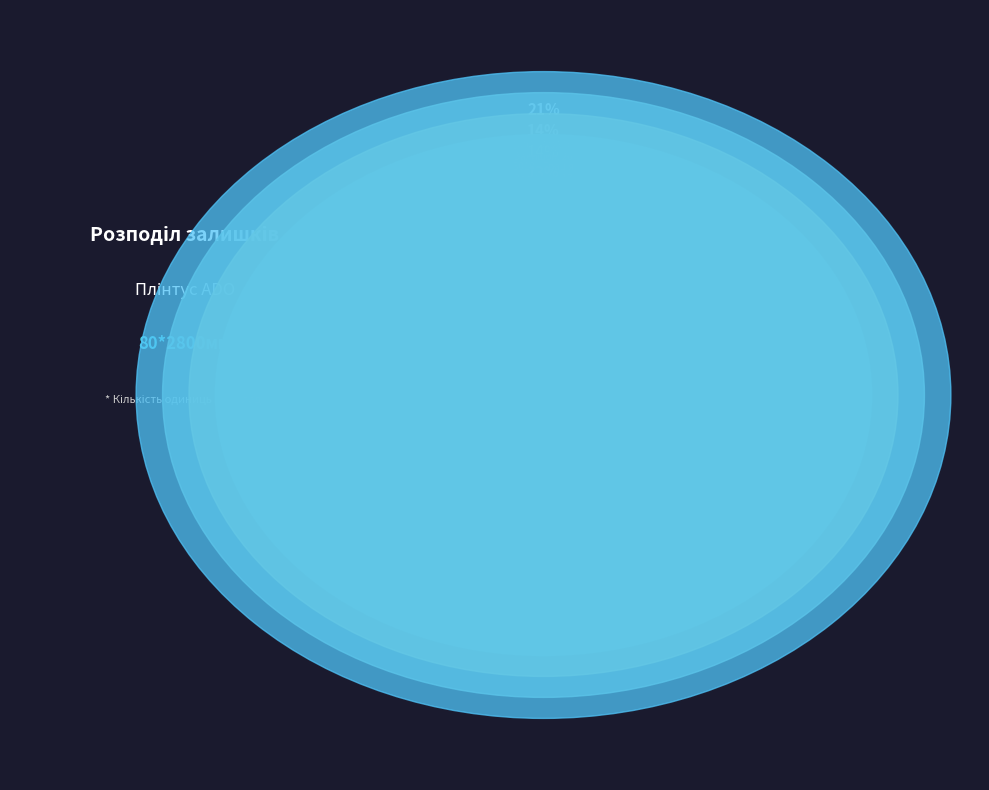

To the nearest percent, what is the combined percentage of 3020 - Тітано and 4210 - Рефлекто?

7%